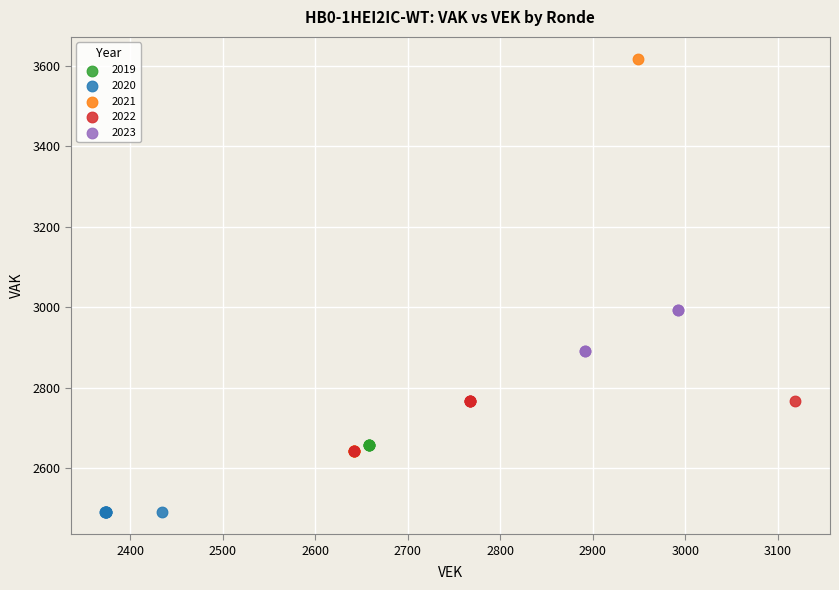

Which series contains the highest Y value?

2021